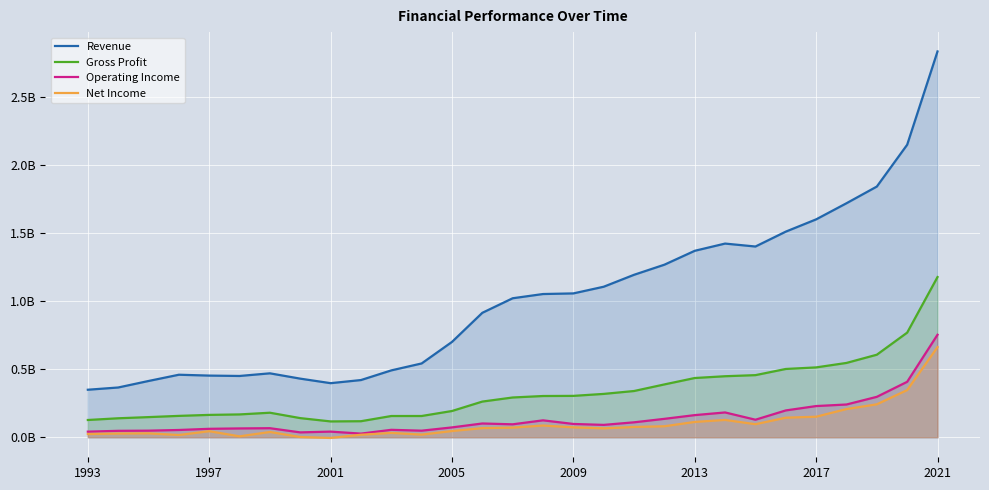

Reading left to right, extract all data points from this chart.

Revenue: 348700000	365100000	412900000	458800000	452500000	449700000	469100000	430100000	396900000	419700000	490700000	541600000	699700000	913300000	1020100000	1051100000	1055700000	1104700000	1192300000	1266400000	1368400000	1421400000	1399800000	1509100000	1599100000	1717400000	1839900000	2146900000	2831600000
Gross Profit: 126600000	139200000	147800000	156800000	164000000	167500000	180000000	140400000	116100000	117600000	155800000	155900000	192600000	261800000	291800000	302600000	303600000	318100000	339300000	387700000	434700000	447800000	455800000	501100000	512600000	545400000	605700000	767800000	1175800000
Operating Income: 41100000	47100000	48300000	53300000	61900000	64700000	66400000	35700000	41300000	26700000	54500000	48200000	72200000	101000000	94900000	124100000	97500000	90700000	109600000	135100000	162400000	182000000	128600000	196800000	228900000	240300000	296600000	406900000	752300000
Net Income: 23500000	27300000	28700000	16400000	44400000	6700000	38700000	1600000	-5200000	18400000	31900000	19400000	45600000	67100000	70700000	86000000	72600000	65300000	75500000	80700000	112300000	127100000	95600000	143600000	150700000	206900000	241700000	346200000	661800000